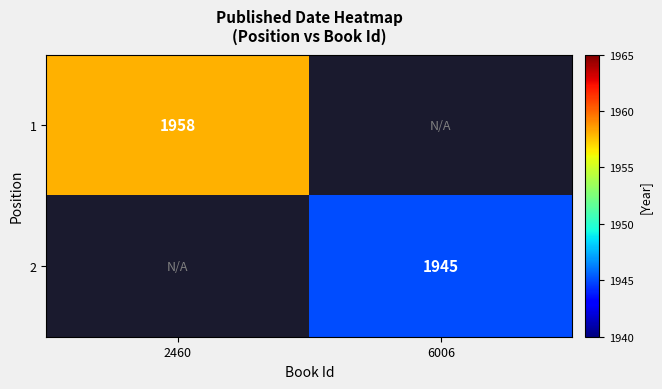

Is the value of 1 at 2460 greater than the value of 2 at 6006?

Yes